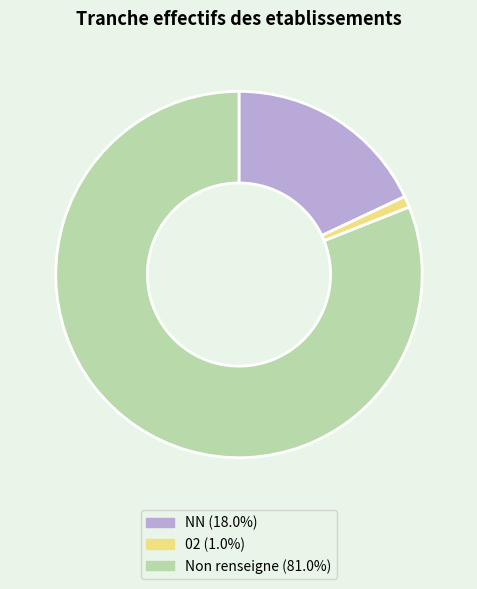

Is there any slice that represents more than half of the pie?

Yes